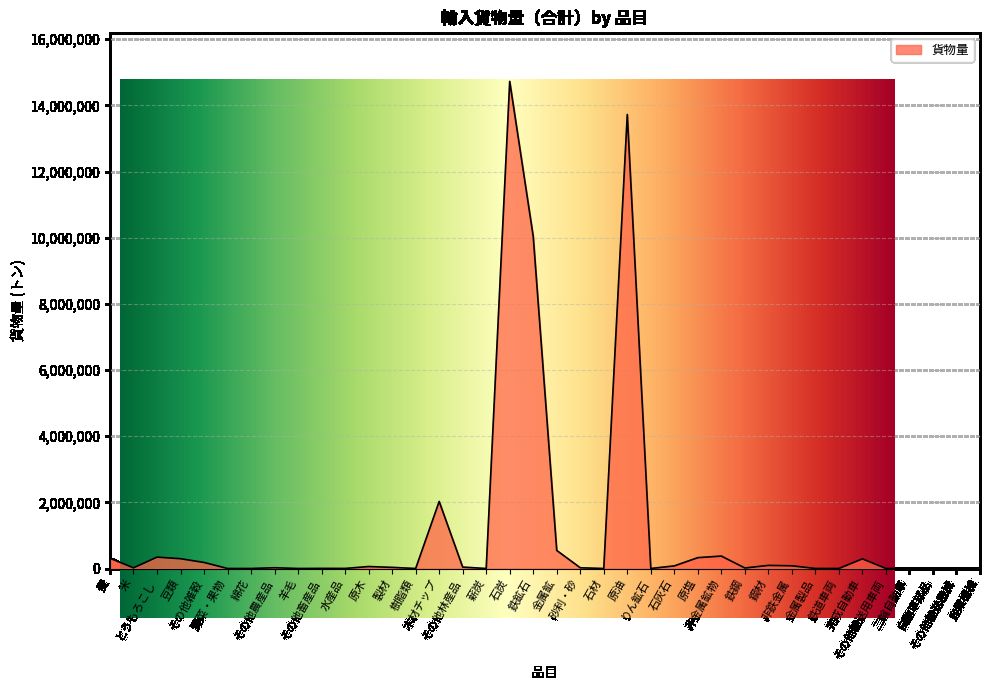

What value does the data have at 豆類?

295366.0